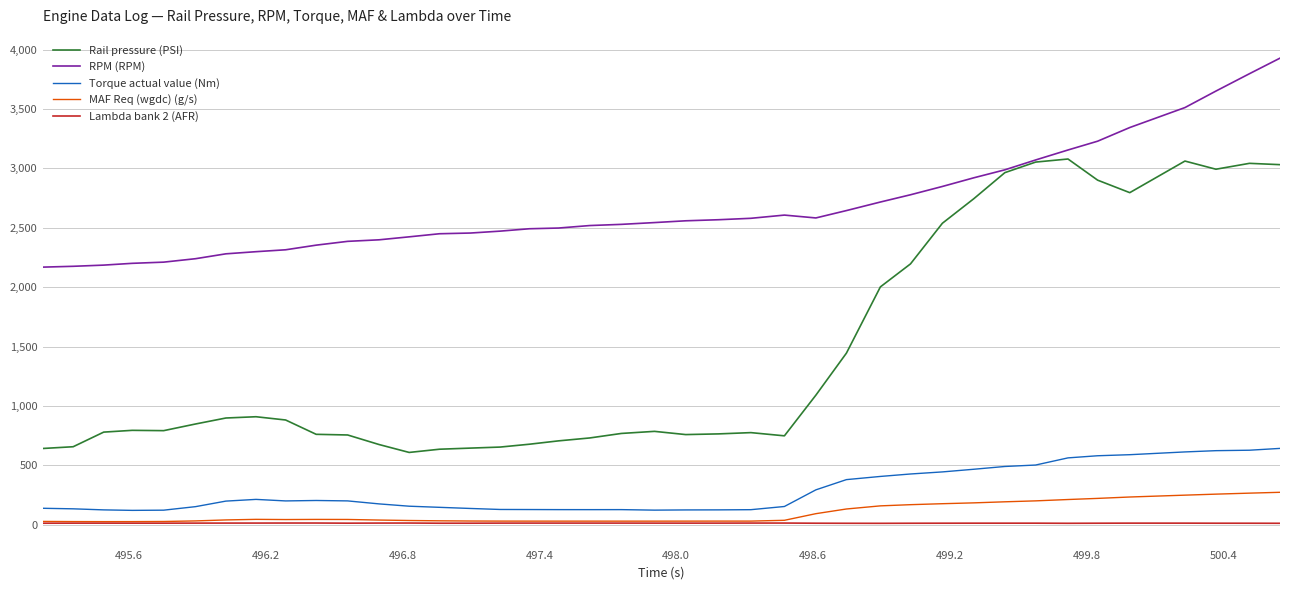

What is the lowest value of the Rail pressure (PSI) series?

609.3